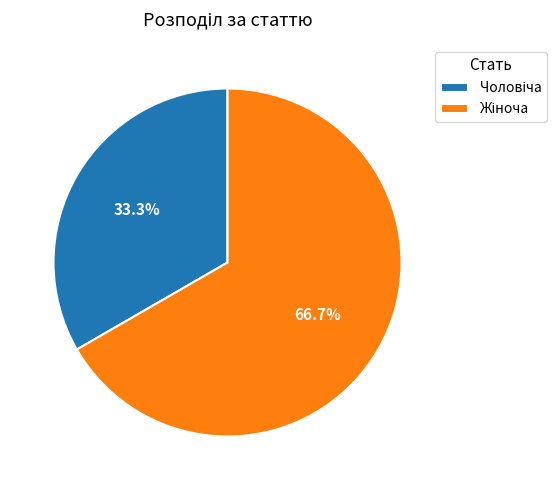

Is there any slice that represents more than half of the pie?

Yes